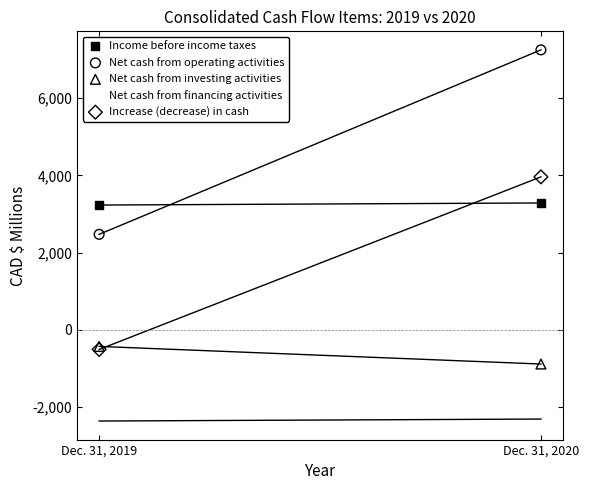

In the Net cash from operating activities series, what Y value is closest to 4863?

2474